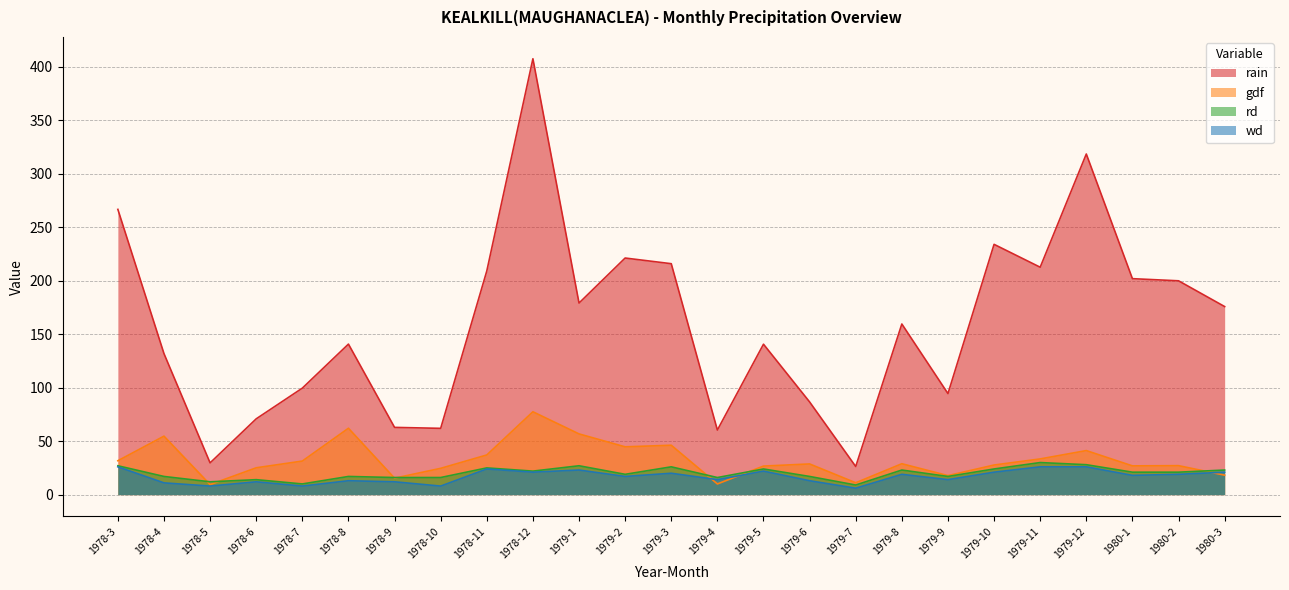

What is the label of the 15th point from the right?

1979-1